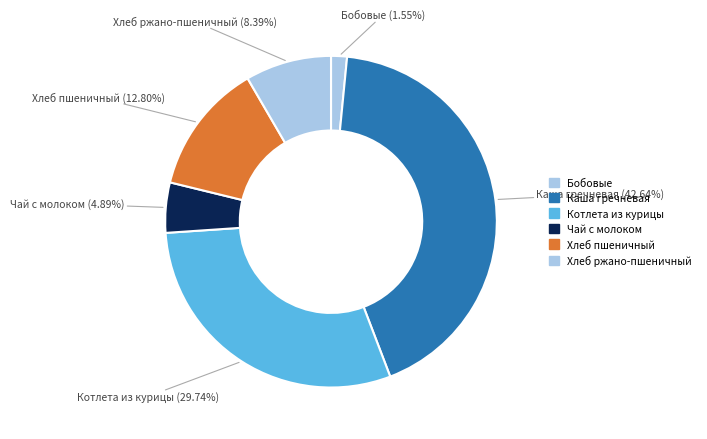

Between Котлета из курицы and Хлеб ржано-пшеничный, which is larger?

Котлета из курицы